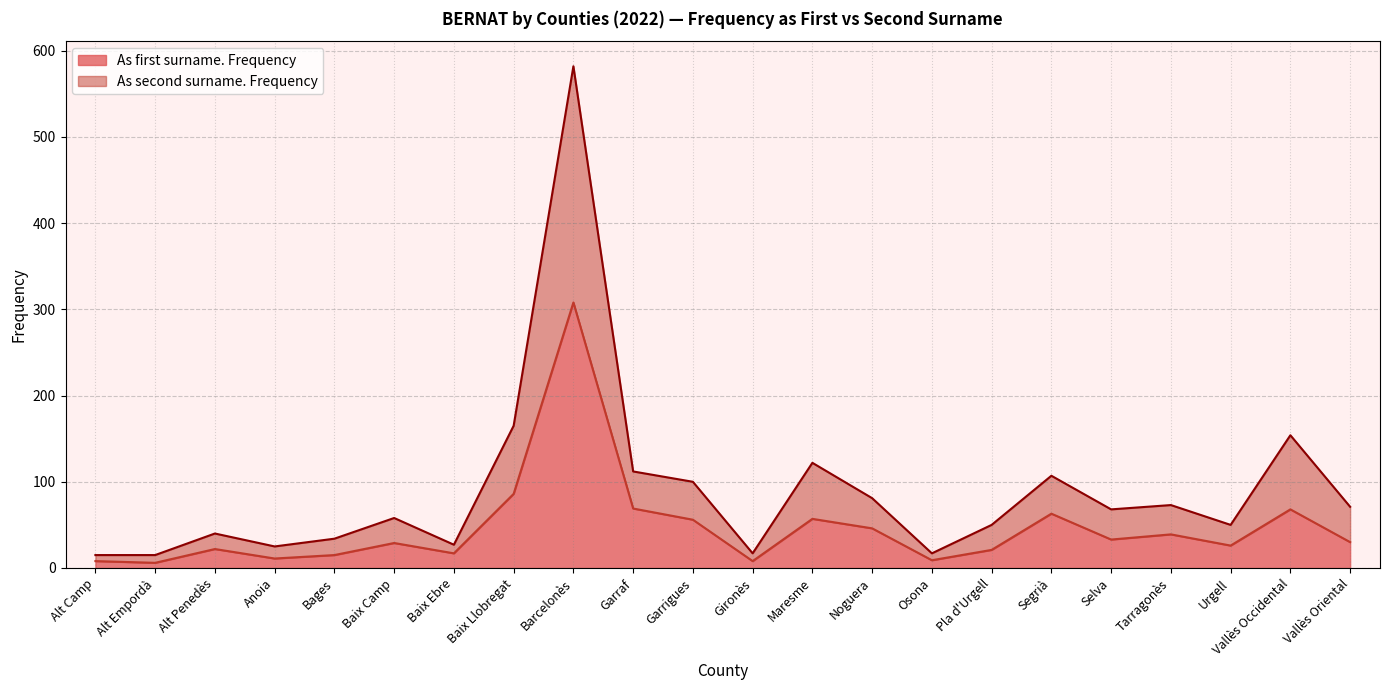

How many interior local peaks does the As first surname. Frequency series have?

7